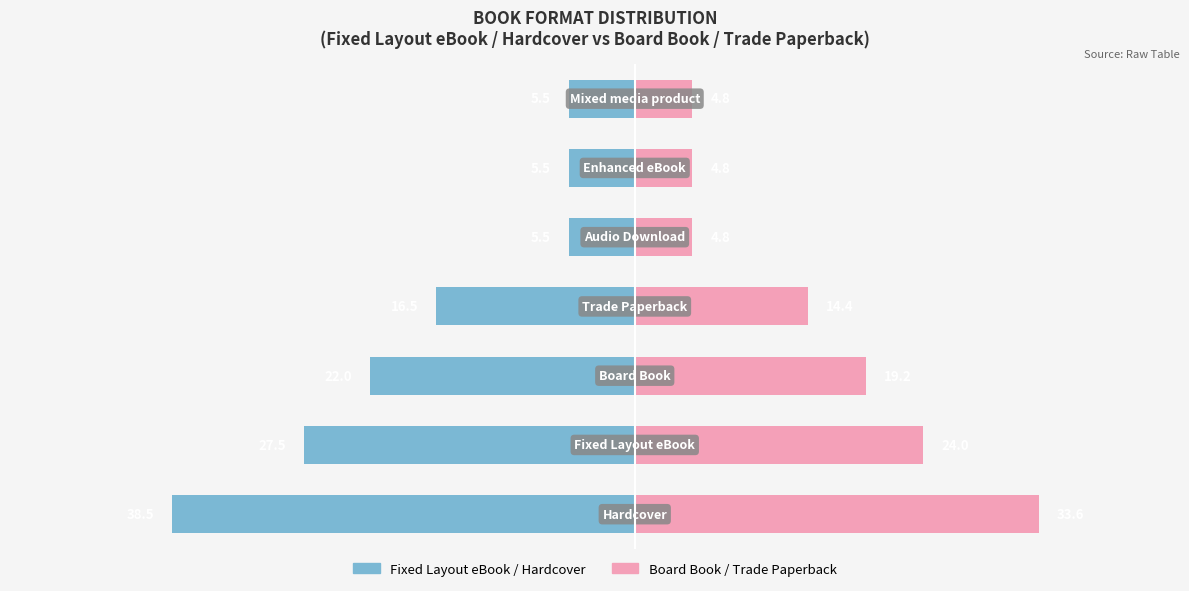

How many categories are shown in the chart?

7